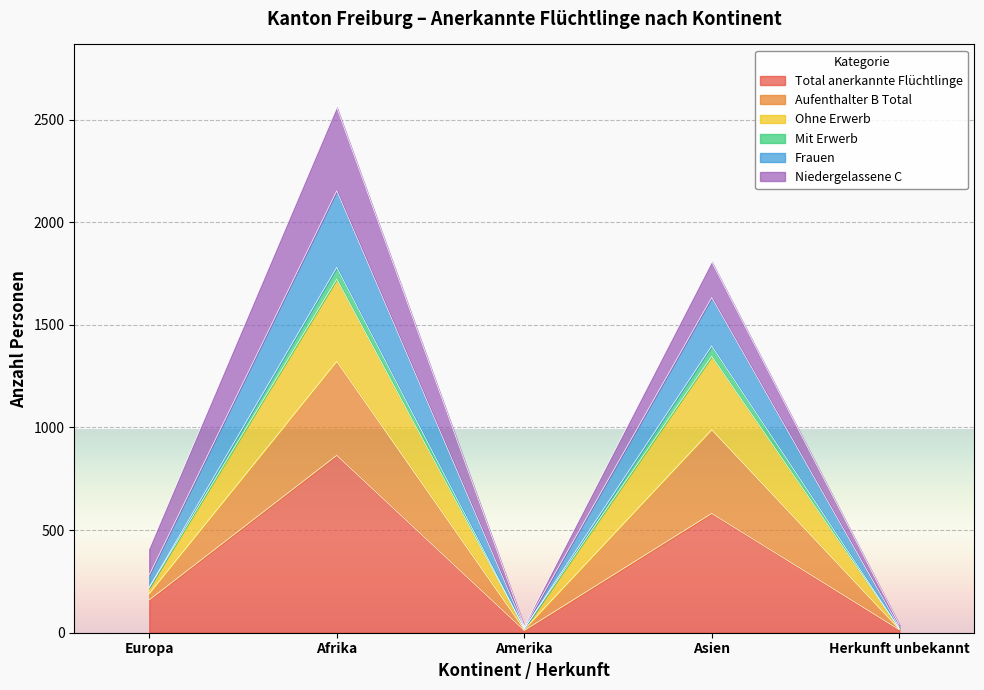

At which label does Aufenthalter B Total reach its peak?

Afrika